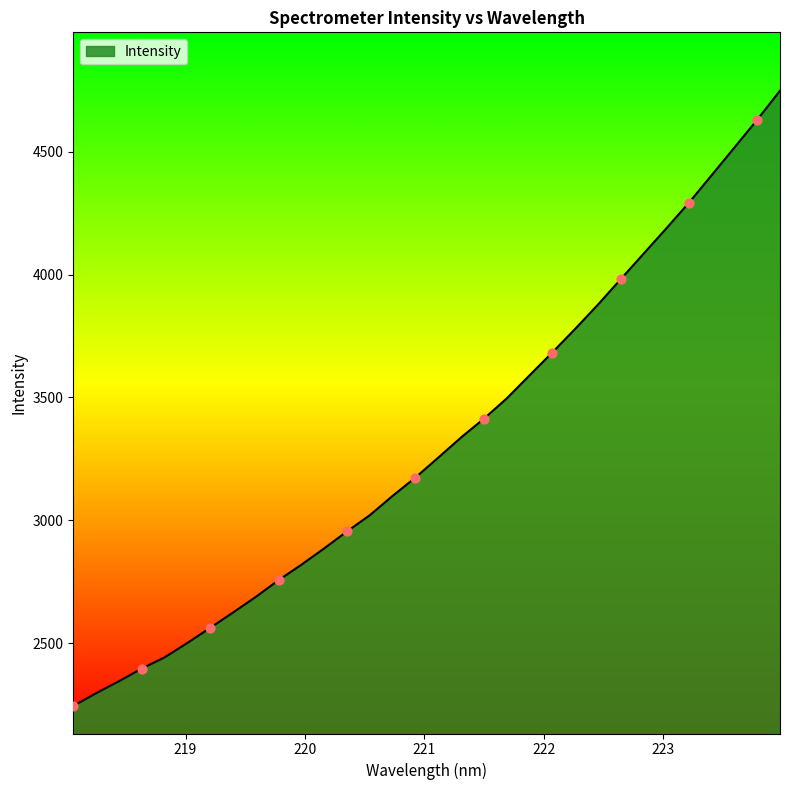

What is the difference between the maximum and minimum values?

2504.5